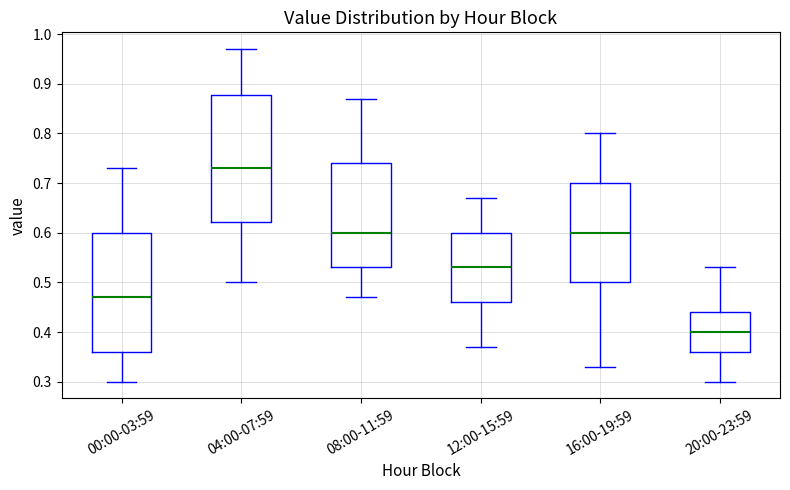

Reading left to right, read every box against the y-axis: the position of its median line, the range the box covers, and the ends of its whiskers. The values are not printed on the chart, so give them approximately, as read against the axis.

00:00-03:59: median 0.47, box 0.36 to 0.60, whiskers 0.30 to 0.73
04:00-07:59: median 0.73, box 0.62 to 0.88, whiskers 0.50 to 0.97
08:00-11:59: median 0.60, box 0.53 to 0.74, whiskers 0.47 to 0.87
12:00-15:59: median 0.53, box 0.46 to 0.60, whiskers 0.37 to 0.67
16:00-19:59: median 0.60, box 0.50 to 0.70, whiskers 0.33 to 0.80
20:00-23:59: median 0.40, box 0.36 to 0.44, whiskers 0.30 to 0.53